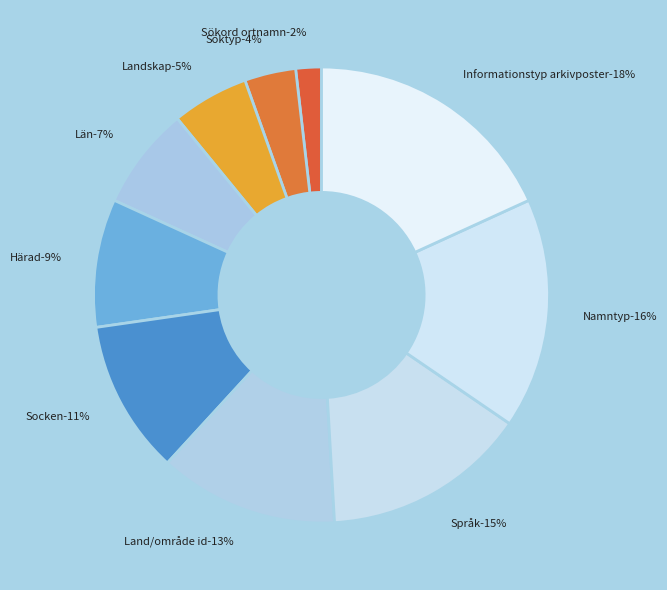

Is there any slice that represents more than half of the pie?

No